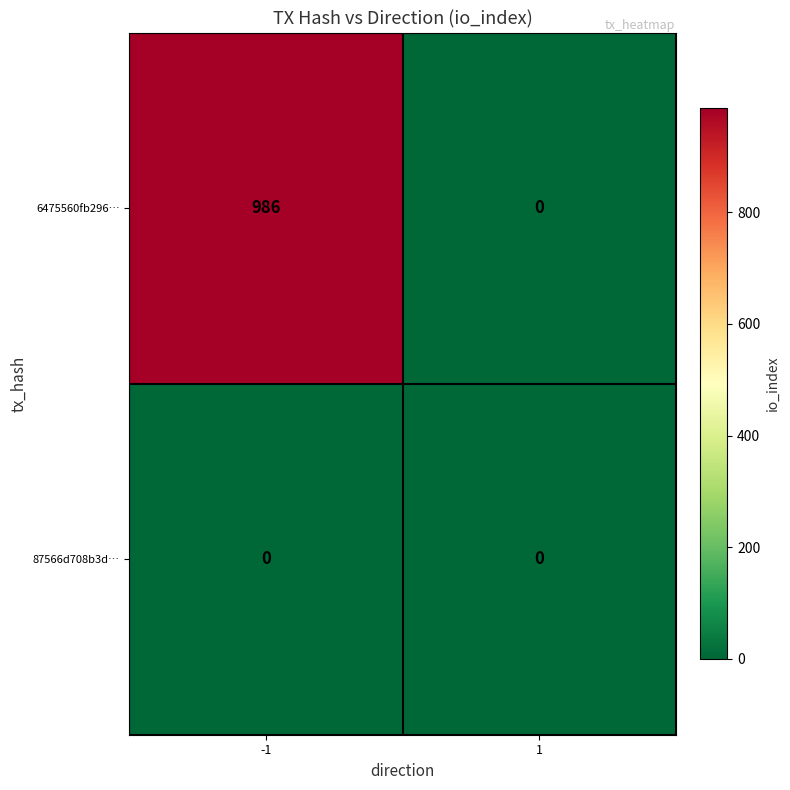

Which series changed the most between -1 and 1?

6475560fb296…